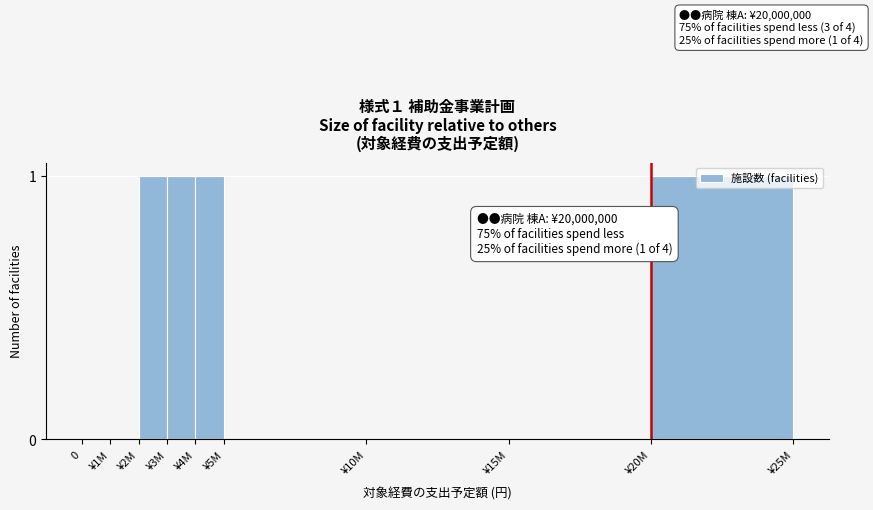

Is it true that the value at ¥15M is 0?

True